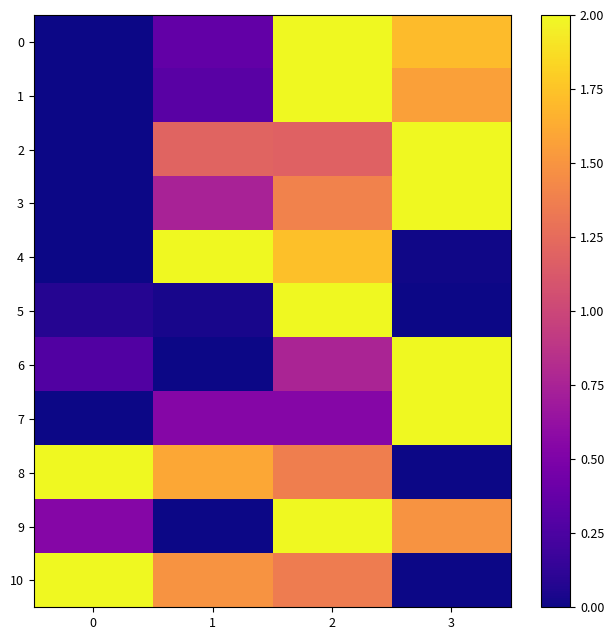

Count the number of data series in this chart.

11